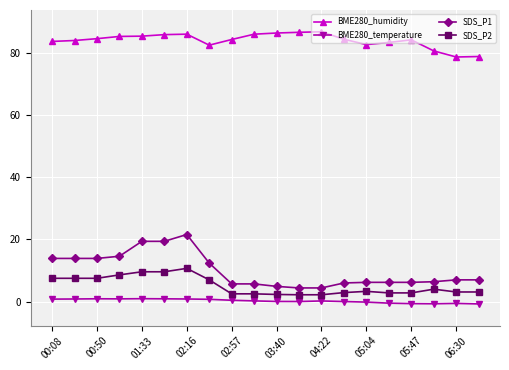

What is the value of the SDS_P1 point at the 18th from the left?

6.4